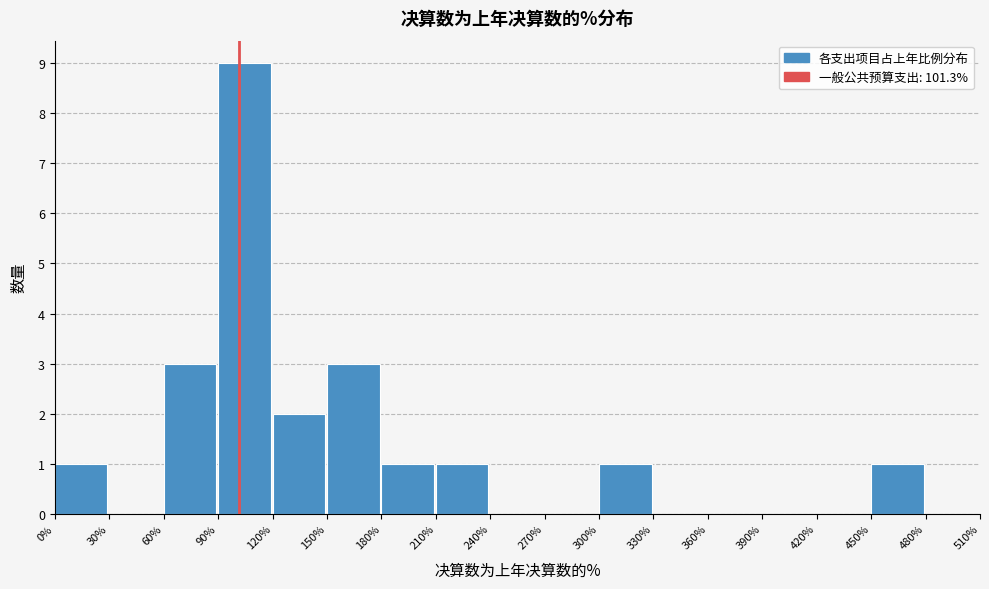

Which range on the x-axis has the tallest bar?

90% to 120%